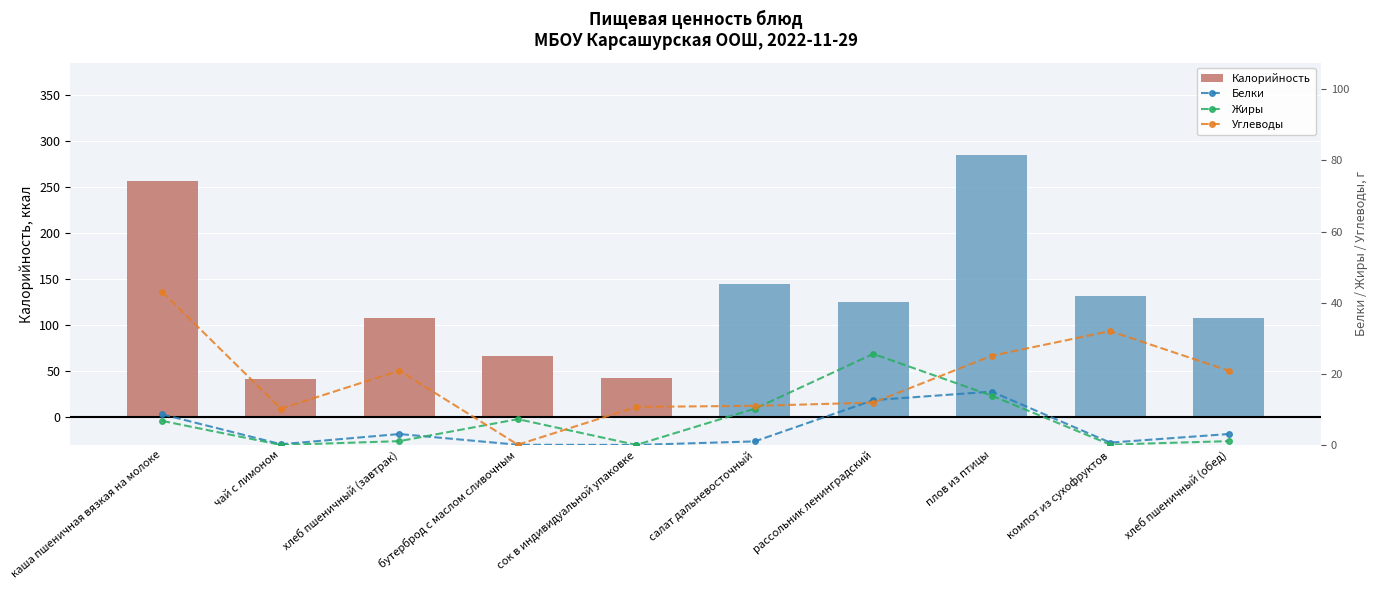

What is the value of the Жиры bar at the 3rd from the left?

1.1